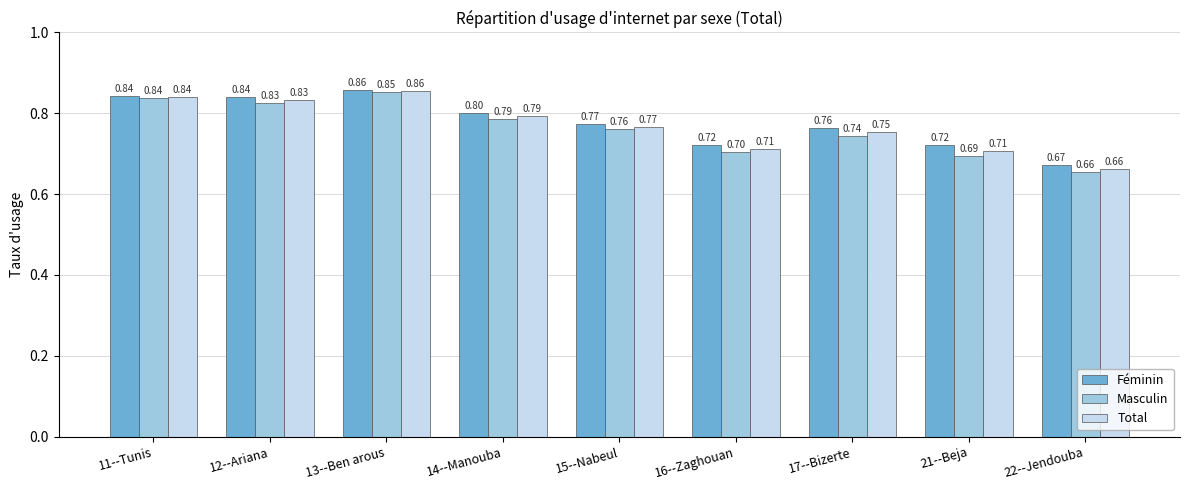

What is the minimum value shown in the chart?

0.7